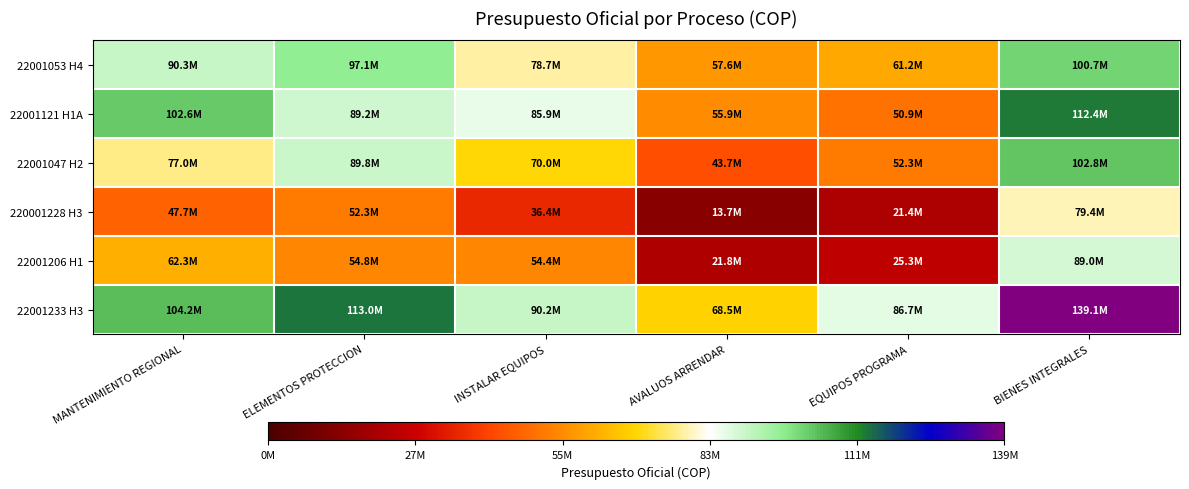

Which series has the largest total across all categories?

22001233 H3